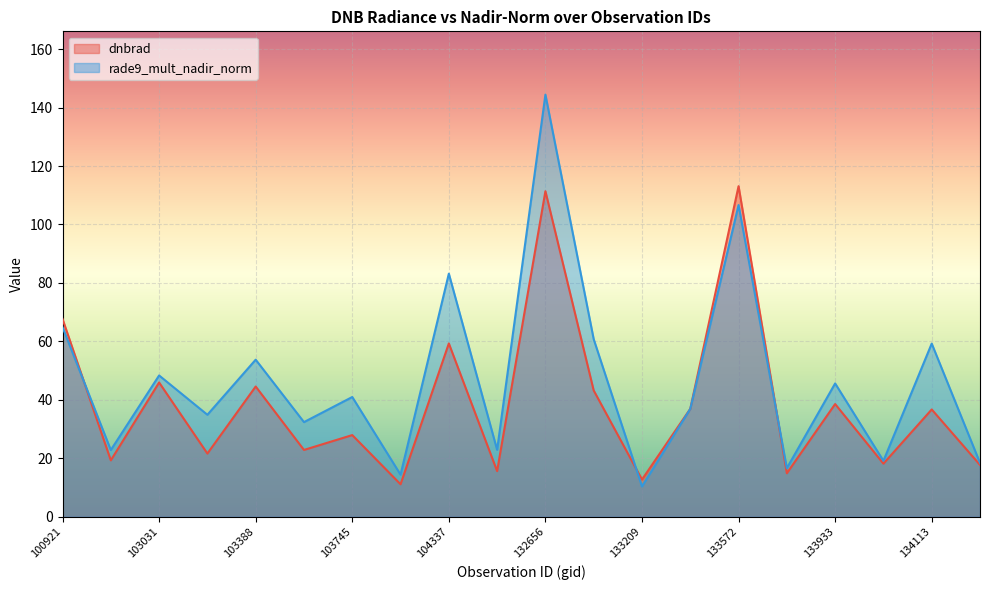

Reading left to right, what are all the values shown in this chart?

dnbrad: 100921=67.7	103023=19.3	103031=45.9	103142=21.6	103388=44.5	103625=22.8	103745=27.9	104104=11.1	104337=59.3	132111=15.6	132656=111.4	132835=43.2	133209=12.7	133392=36.9	133572=113.1	133749=14.8	133933=38.5	133944=18.1	134113=36.7	134124=17.7
rade9_mult_nadir_norm: 100921=64.9	103023=22.8	103031=48.3	103142=34.9	103388=53.7	103625=32.4	103745=40.9	104104=14.4	104337=83.2	132111=22.9	132656=144.4	132835=60.7	133209=10.3	133392=36.9	133572=106.6	133749=16.6	133933=45.6	133944=19.1	134113=59.2	134124=18.4